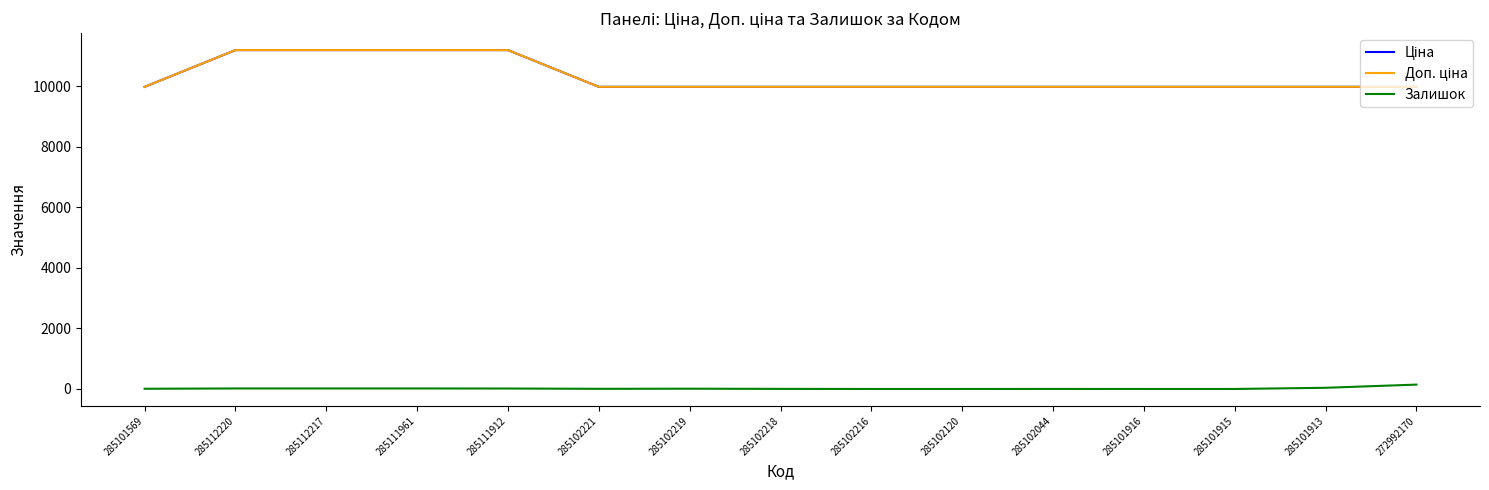

Does the chart display data point markers on the line(s)?

No